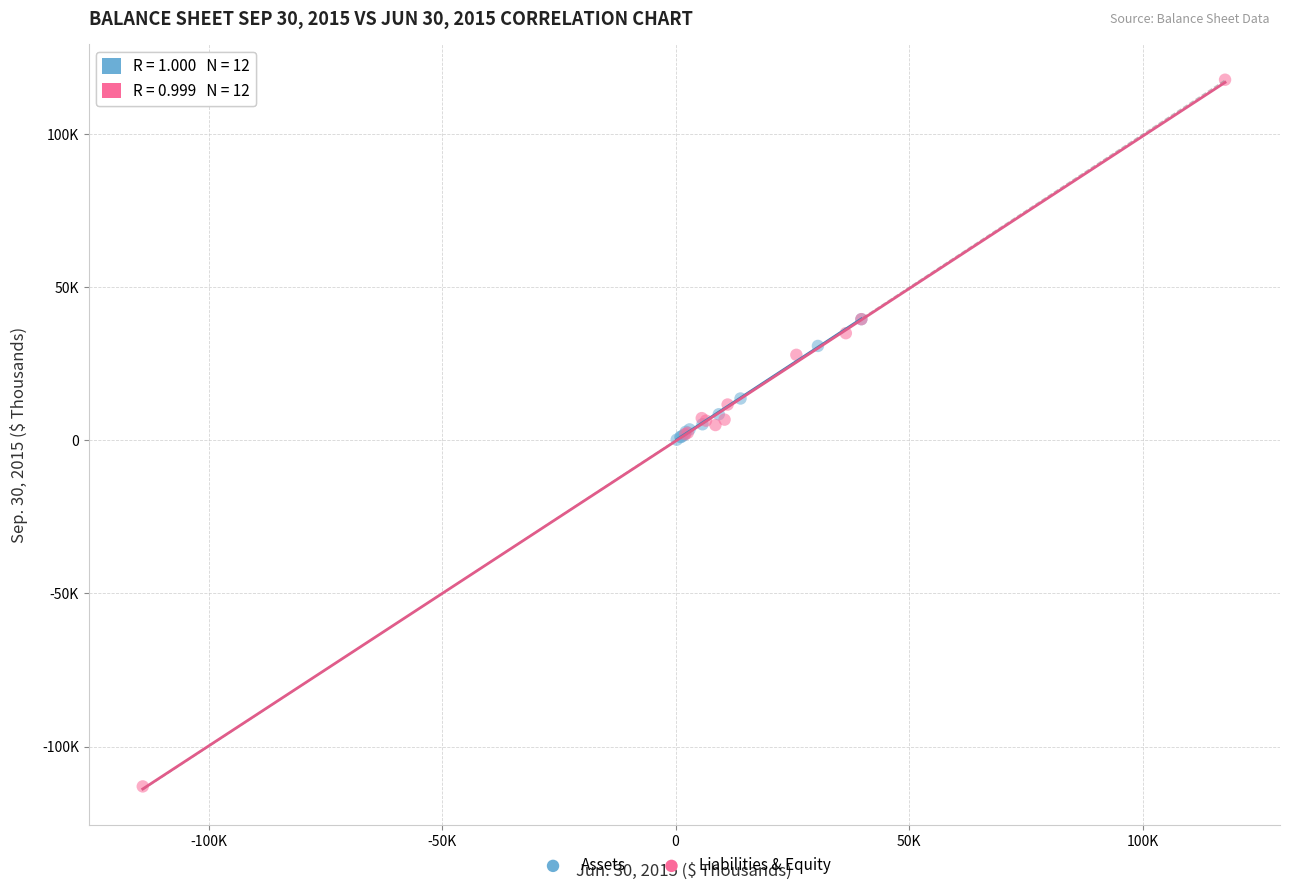

Which series reaches the maximum Y coordinate?

Liabilities & Equity